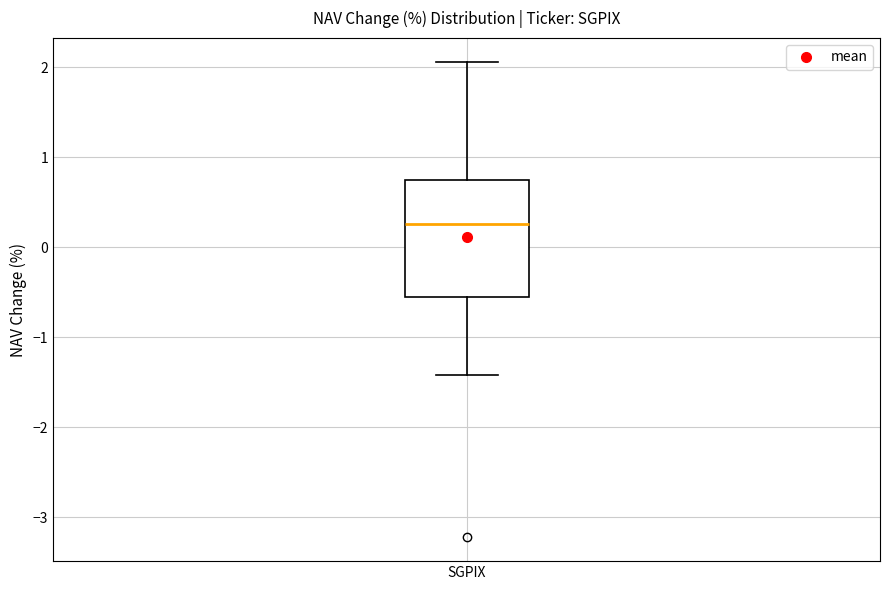

Transcribe this box plot: give where the median line is, the range the box spans, and where the two whiskers end, as read against the y-axis. The values are not printed on the chart, so give them approximately, as read against the axis.

median 0.3, box -0.6 to 0.7, whiskers -1.4 to 2.1